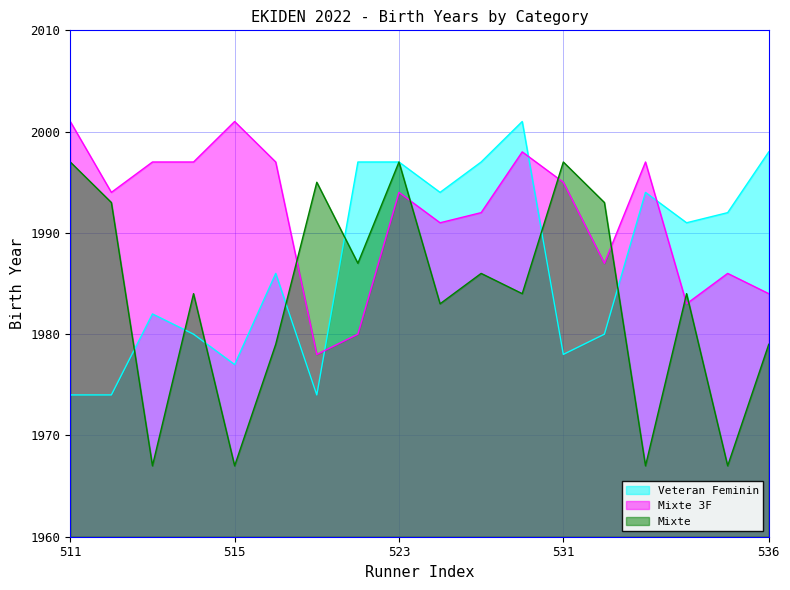

Between 514 and 535, which series saw the biggest shift?

Mixte